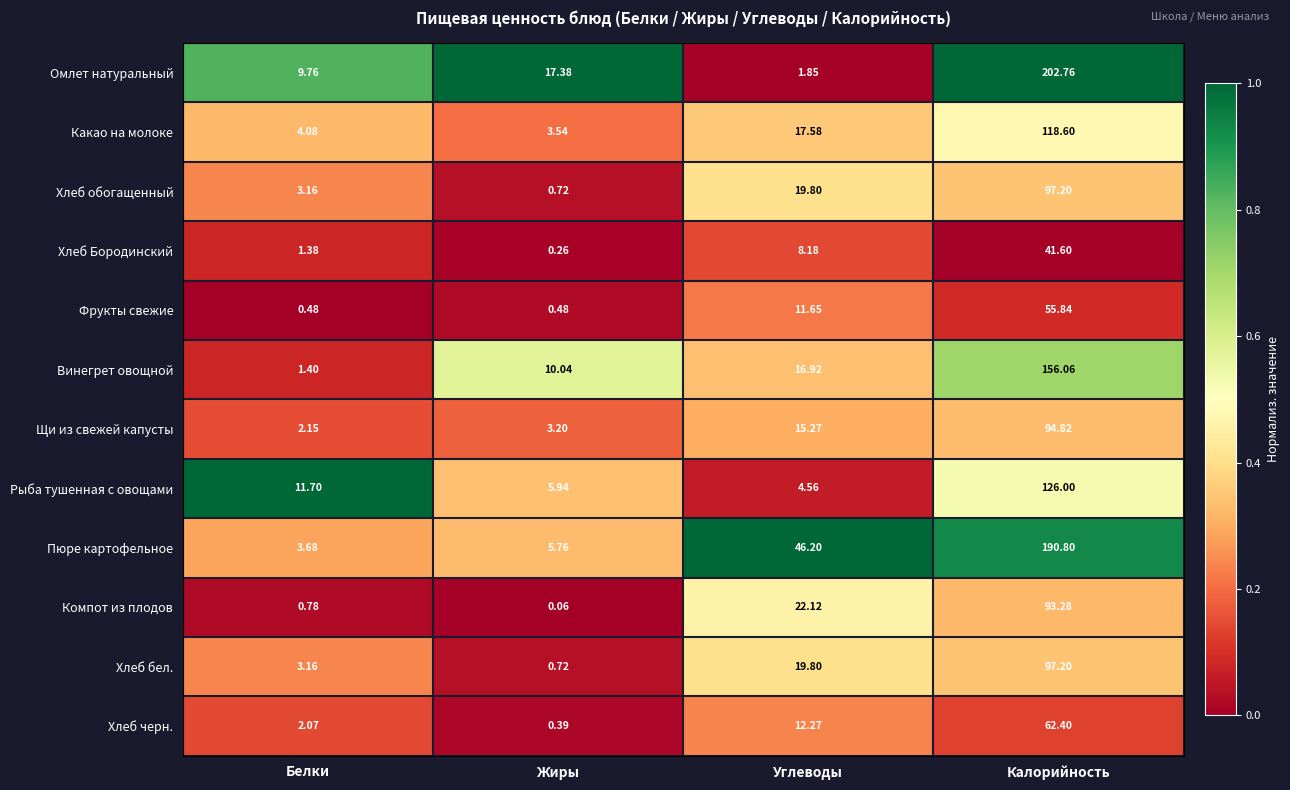

Between Белки and Калорийность, which series saw the biggest shift?

Омлет натуральный